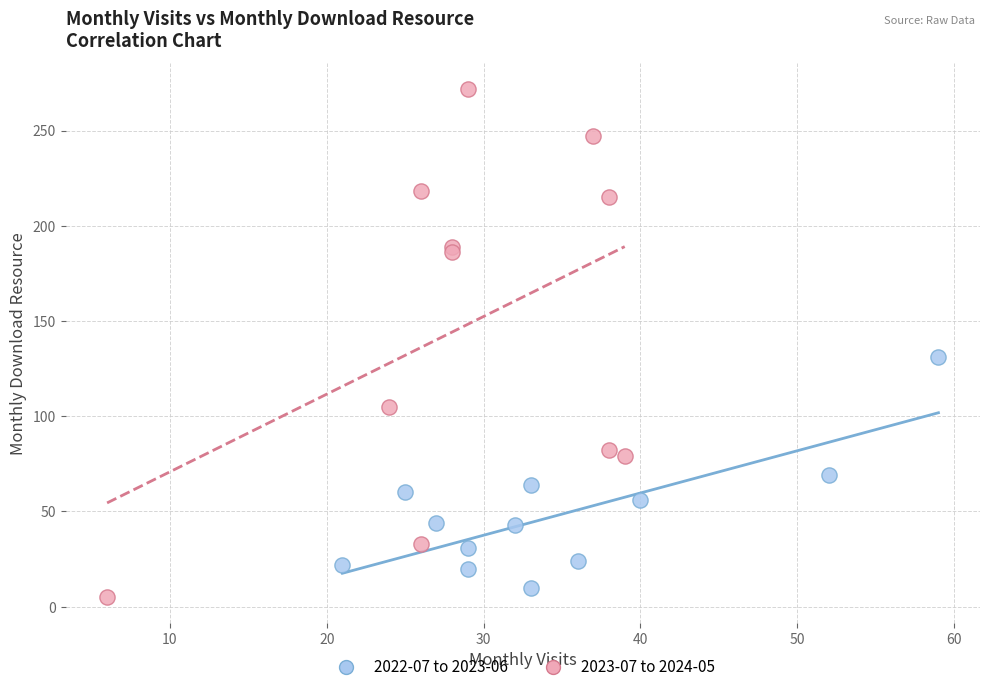

Which series has the largest Y range (max minus min)?

2023-07 to 2024-05